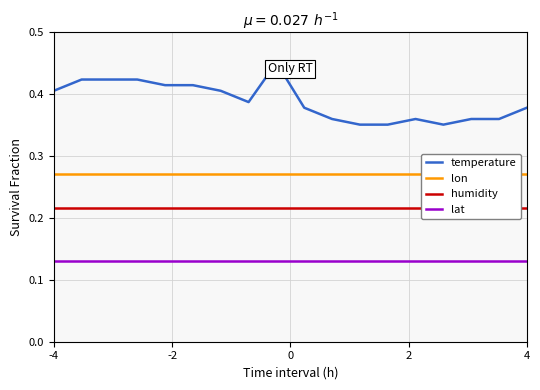

True or false: lat has more than 1 points higher than both neighbors.

False